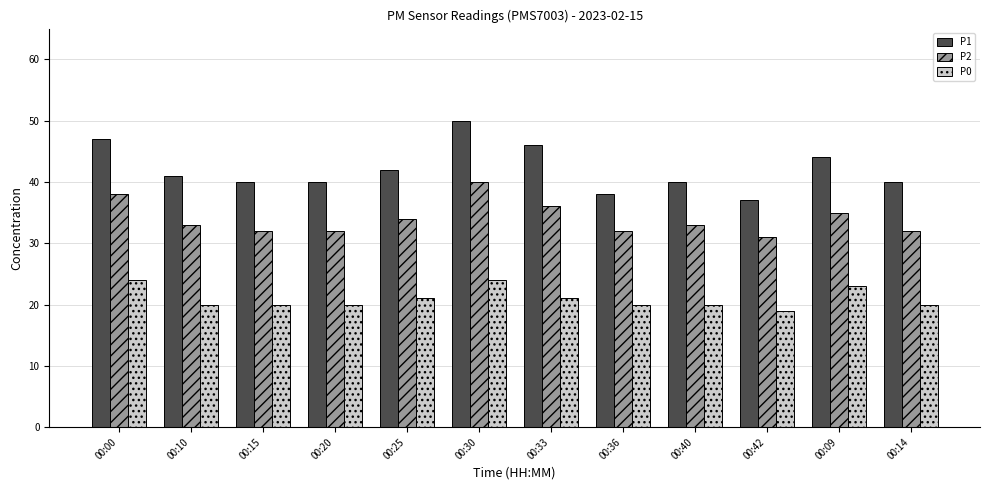

Does the chart contain any negative values?

No